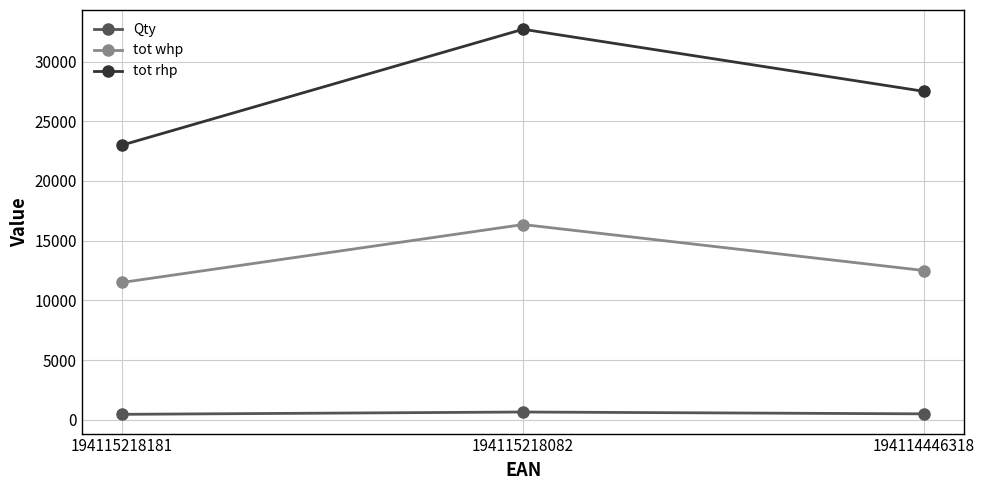

At which category does the chart reach its peak across all series?

194115218082